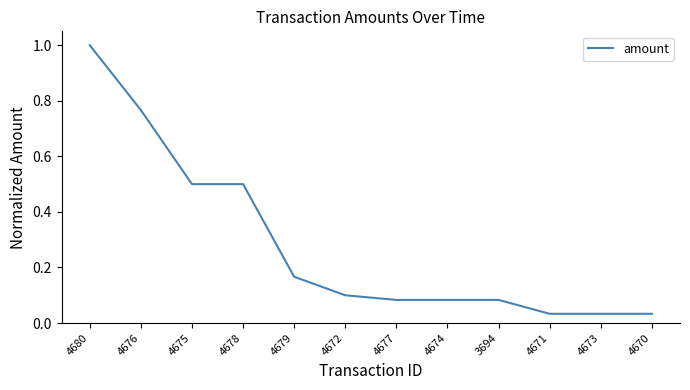

What is the maximum value shown in the chart?

1.0